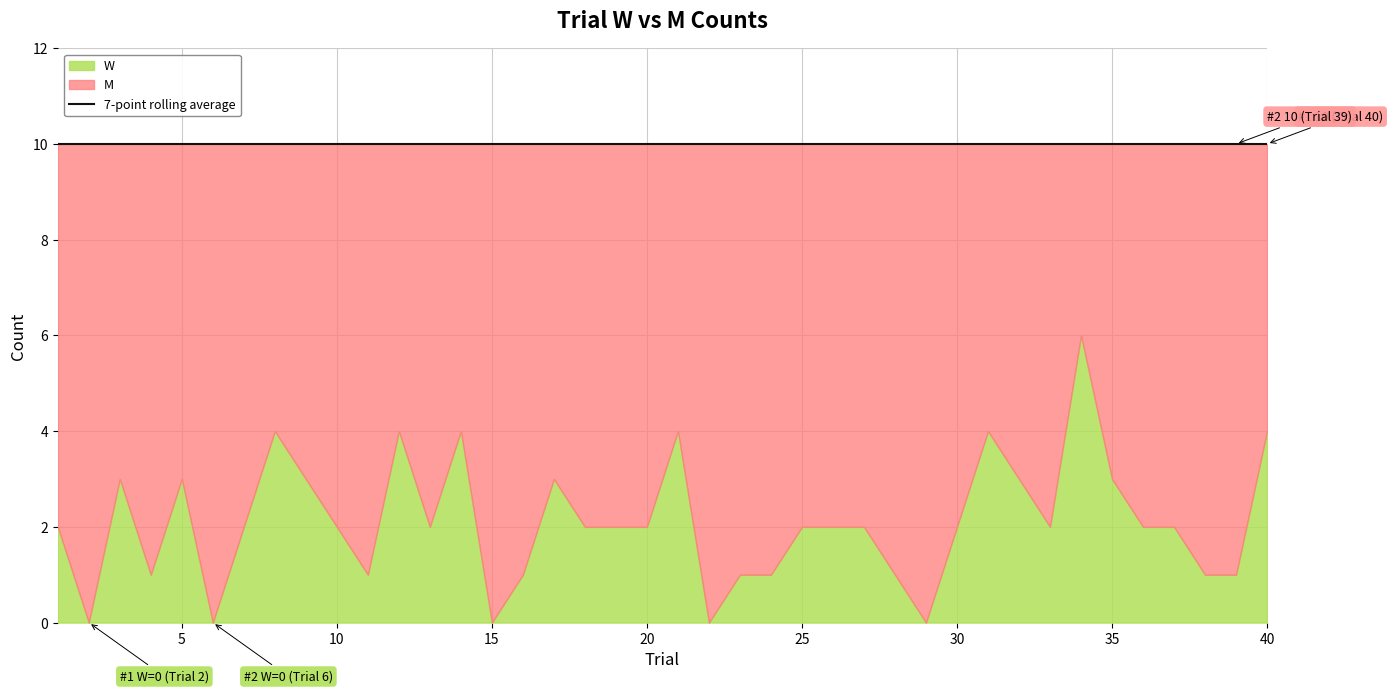

Which series ends up on top after the final intersection of M and W?

M